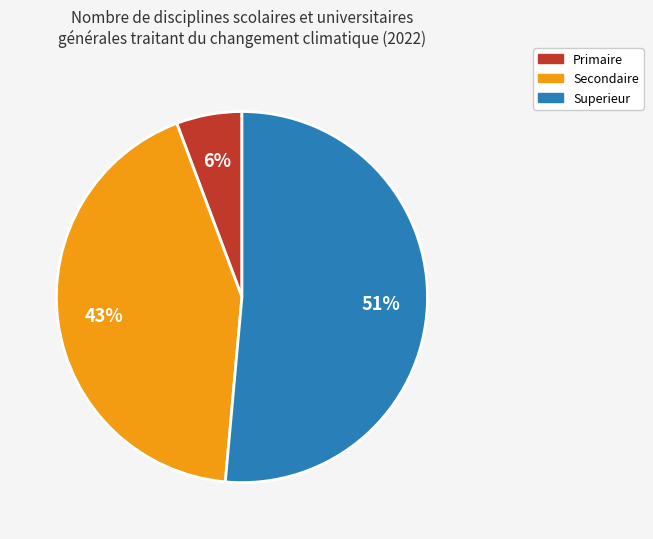

To the nearest percent, what percentage of the pie is Secondaire?

43%